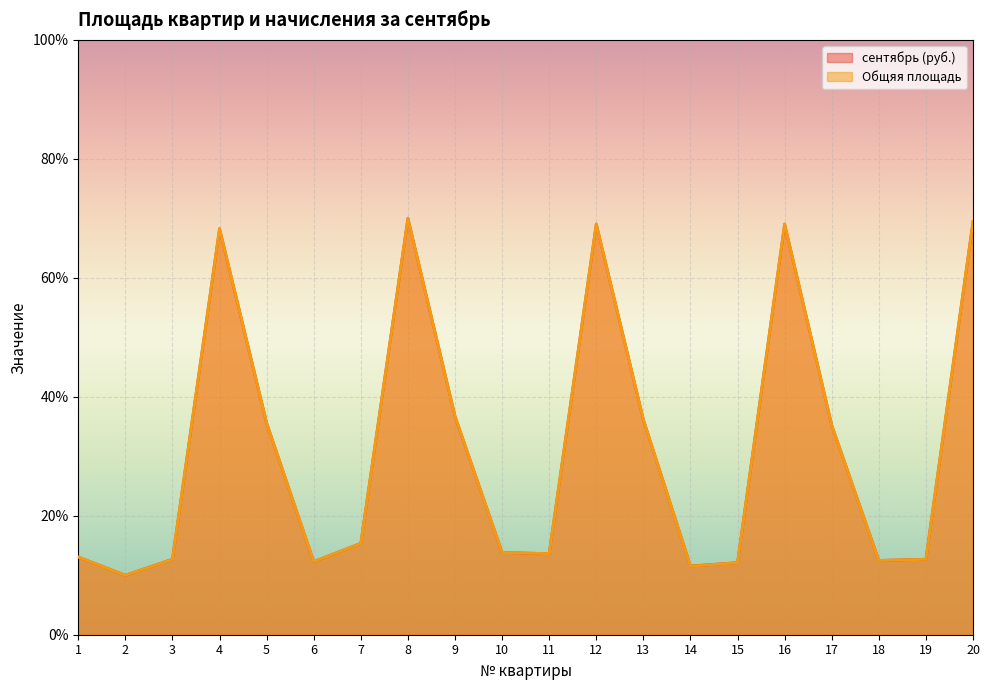

List the series in order of their peak value, lowest first.

сентябрь (руб.), Общяя площадь